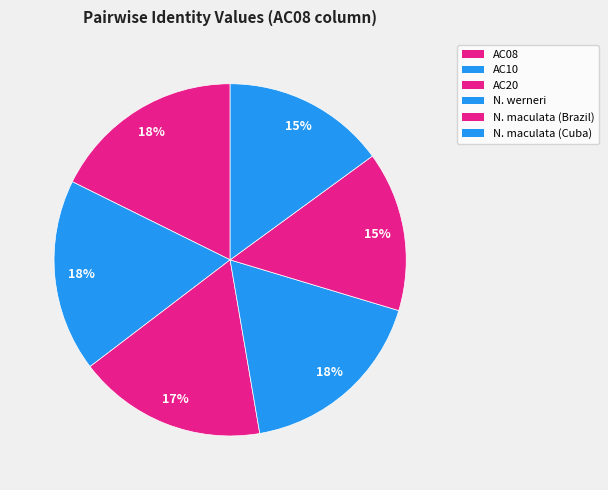

Is there a majority slice in this chart?

No